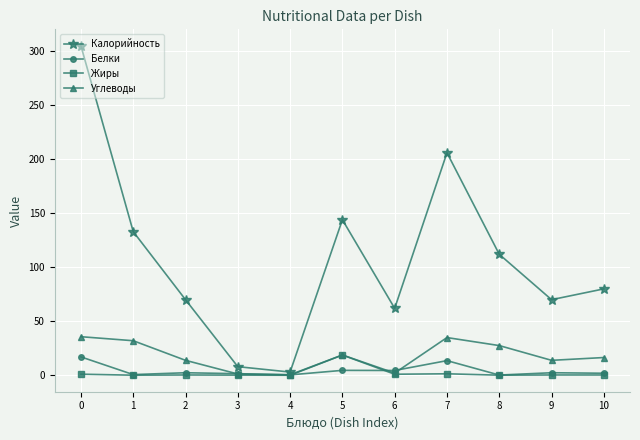

What is the sum of the Жиры values at 9 and 8?

0.4